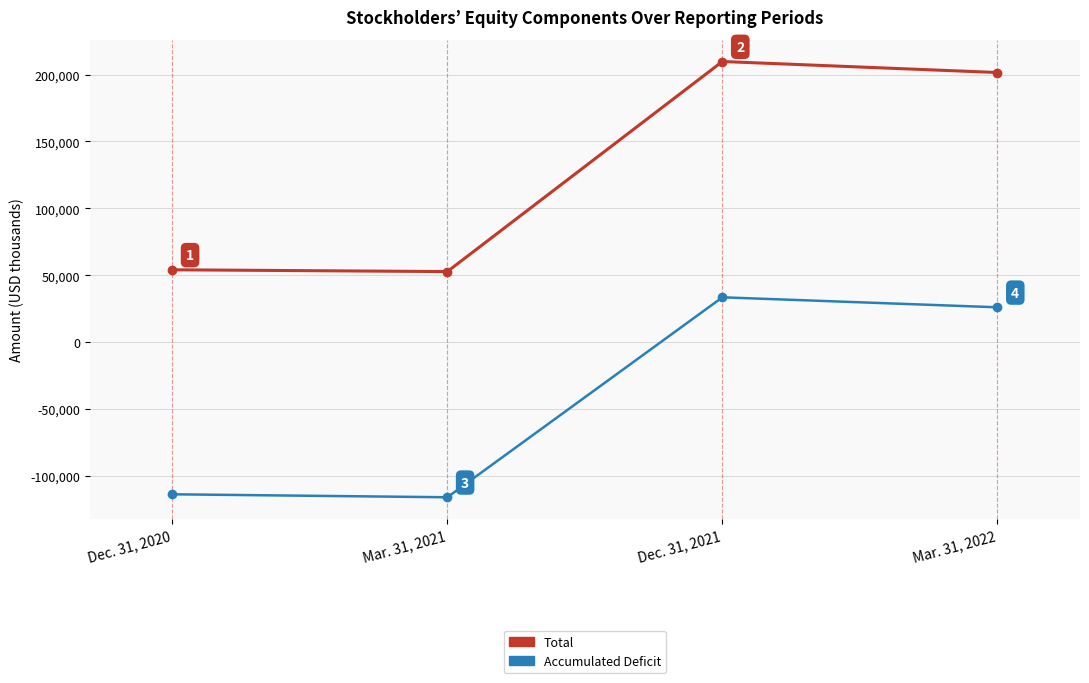

What is the average value of the Total series?

129542